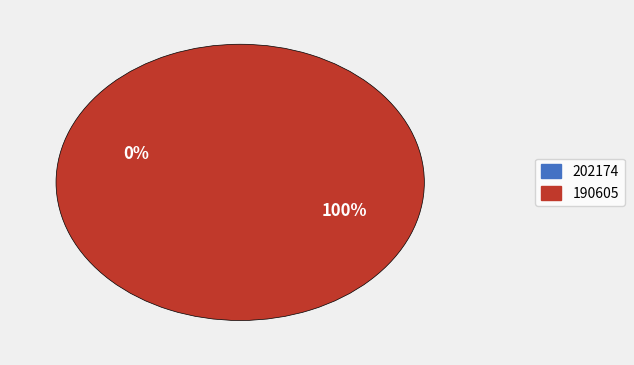

Count the number of slices in the pie.

2